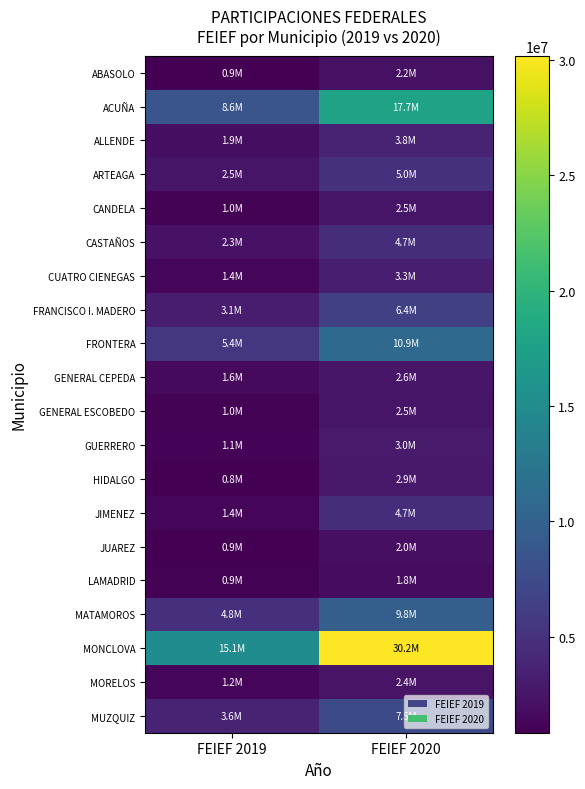

Which has a higher value, FEIEF 2020 or FEIEF 2019?

FEIEF 2020